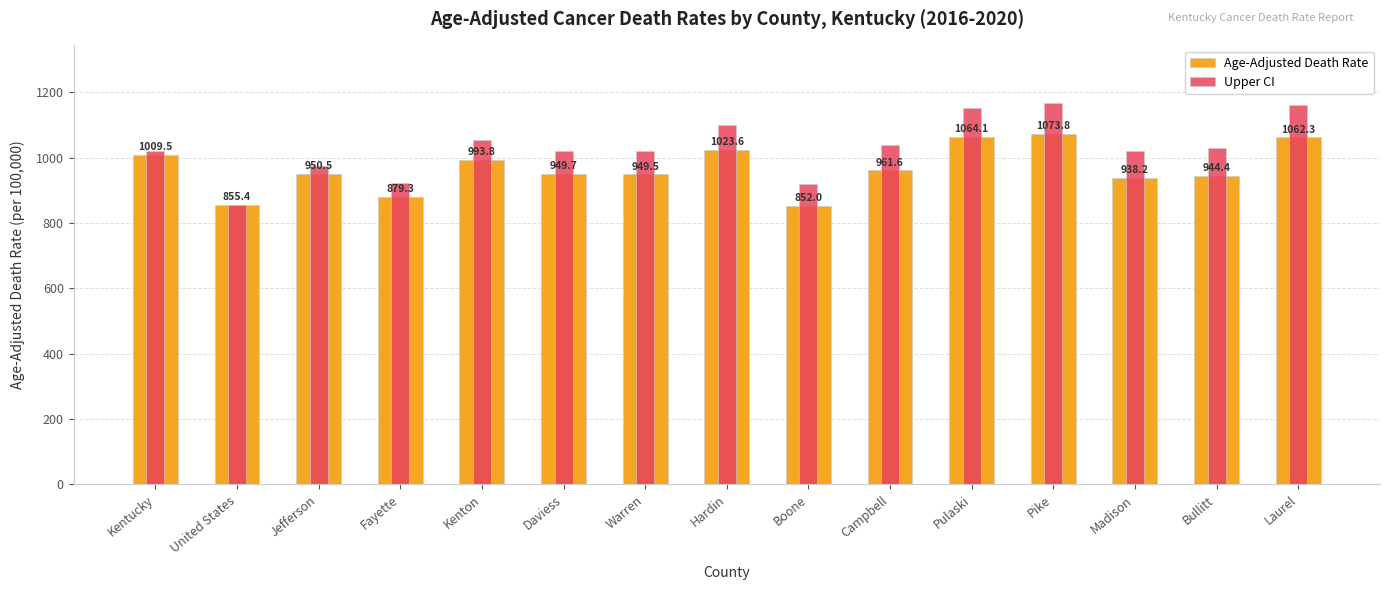

What is the difference between the highest and lowest values at Bullitt?

83.9